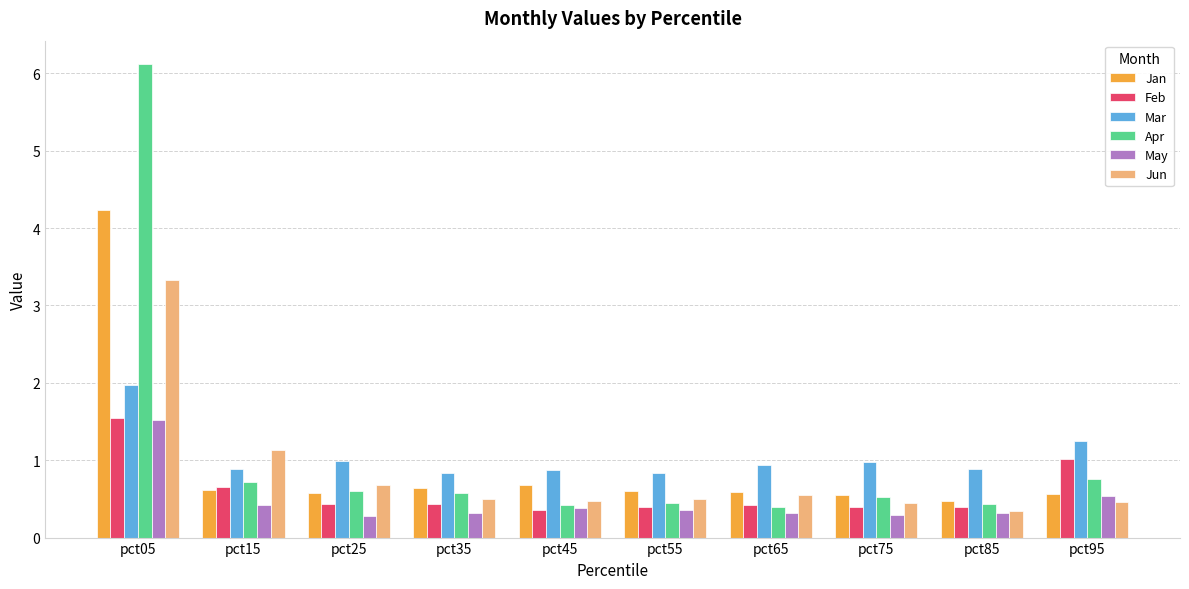

What is the average value of the Jan series?

1.0